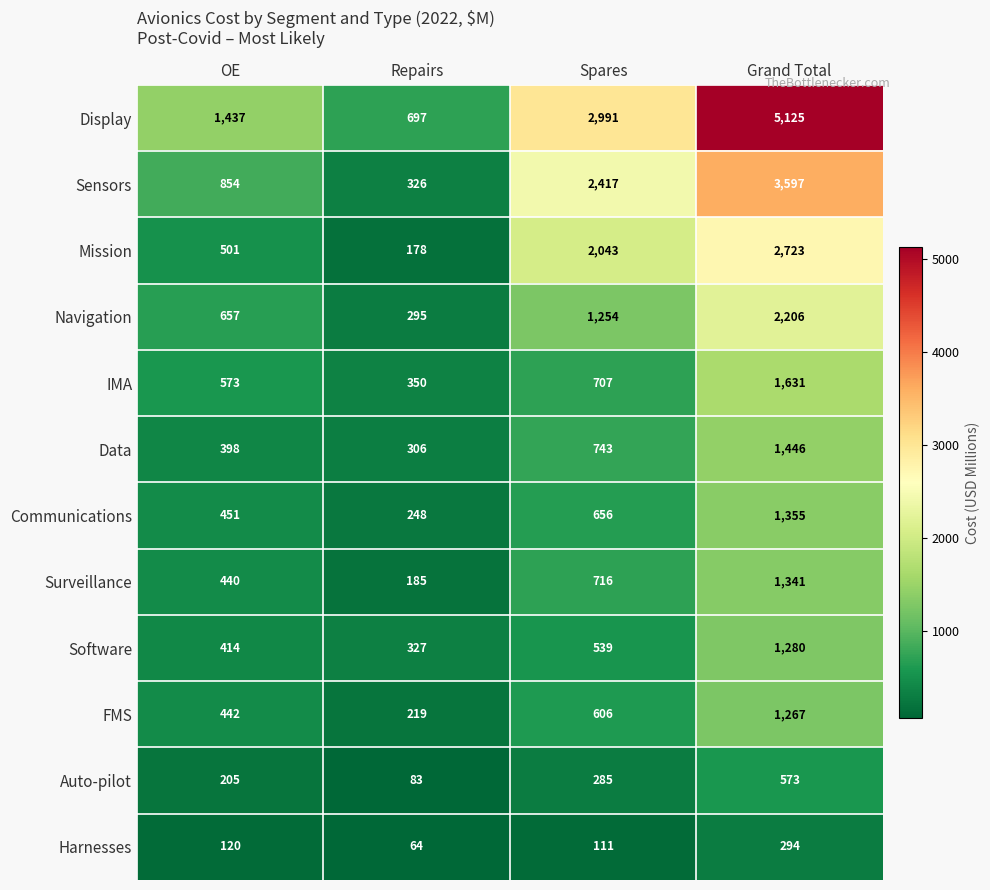

The value of Surveillance at Repairs is 102. True or false?

False